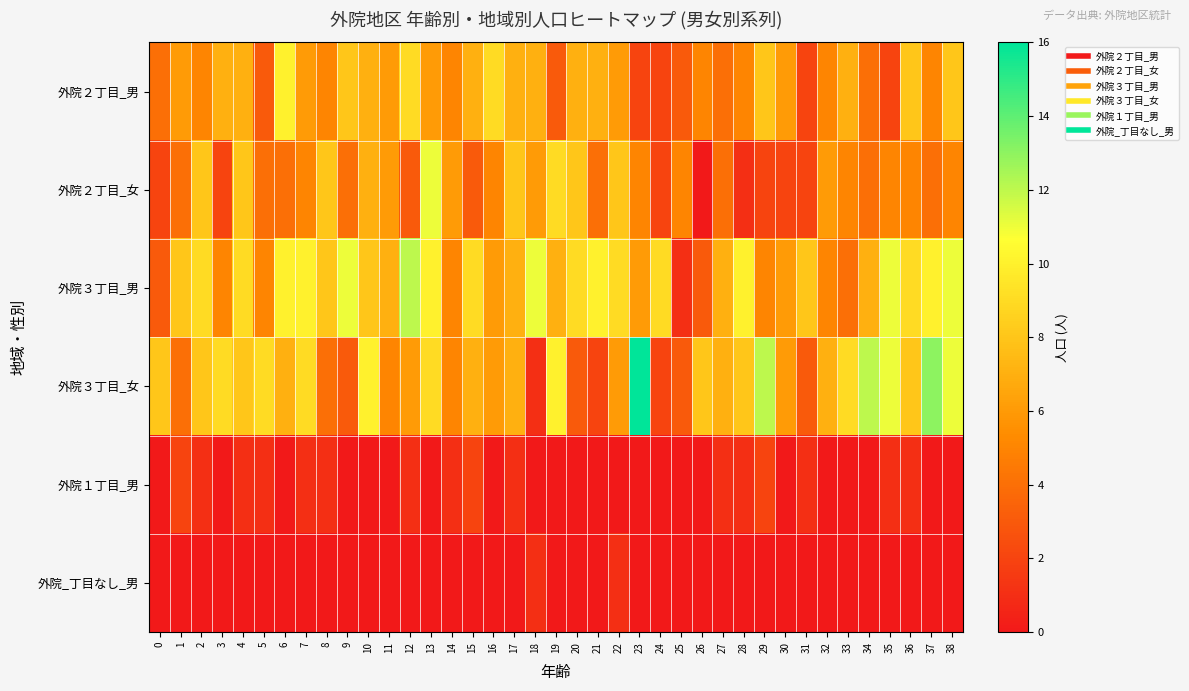

Reading left to right, what are all the values shown in this chart?

外院２丁目_男: 0=4	1=6	2=5	3=7	4=7	5=3	6=10	7=6	8=5	9=8	10=7	11=6	12=9	13=6	14=5	15=7	16=9	17=7	18=7	19=3	20=7	21=7	22=6	23=2	24=2	25=3	26=5	27=4	28=5	29=8	30=6	31=2	32=5	33=7	34=4	35=2	36=8	37=5	38=8
外院２丁目_女: 0=2	1=4	2=8	3=2	4=8	5=4	6=4	7=5	8=8	9=4	10=7	11=6	12=3	13=11	14=6	15=3	16=5	17=8	18=6	19=9	20=8	21=4	22=8	23=5	24=2	25=5	26=0	27=4	28=1	29=2	30=2	31=2	32=6	33=5	34=4	35=5	36=5	37=4	38=5
外院３丁目_男: 0=3	1=8	2=9	3=5	4=9	5=5	6=10	7=10	8=8	9=11	10=8	11=7	12=12	13=10	14=5	15=9	16=6	17=7	18=11	19=7	20=9	21=10	22=9	23=6	24=9	25=1	26=3	27=7	28=10	29=5	30=6	31=8	32=5	33=4	34=7	35=11	36=9	37=10	38=11
外院３丁目_女: 0=8	1=4	2=8	3=9	4=8	5=9	6=7	7=9	8=4	9=3	10=10	11=5	12=6	13=9	14=5	15=7	16=6	17=7	18=1	19=10	20=3	21=2	22=6	23=16	24=2	25=3	26=8	27=7	28=8	29=12	30=6	31=3	32=7	33=9	34=12	35=11	36=8	37=13	38=11
外院１丁目_男: 0=0	1=2	2=1	3=0	4=1	5=1	6=0	7=1	8=1	9=0	10=0	11=0	12=1	13=0	14=1	15=2	16=0	17=1	18=0	19=0	20=0	21=0	22=0	23=0	24=0	25=0	26=0	27=1	28=1	29=2	30=0	31=1	32=0	33=0	34=0	35=1	36=1	37=0	38=0
外院_丁目なし_男: 0=0	1=0	2=0	3=0	4=0	5=0	6=0	7=0	8=0	9=0	10=0	11=0	12=0	13=0	14=0	15=0	16=0	17=0	18=1	19=0	20=0	21=0	22=1	23=0	24=0	25=0	26=0	27=0	28=0	29=0	30=0	31=0	32=0	33=0	34=0	35=0	36=0	37=0	38=0